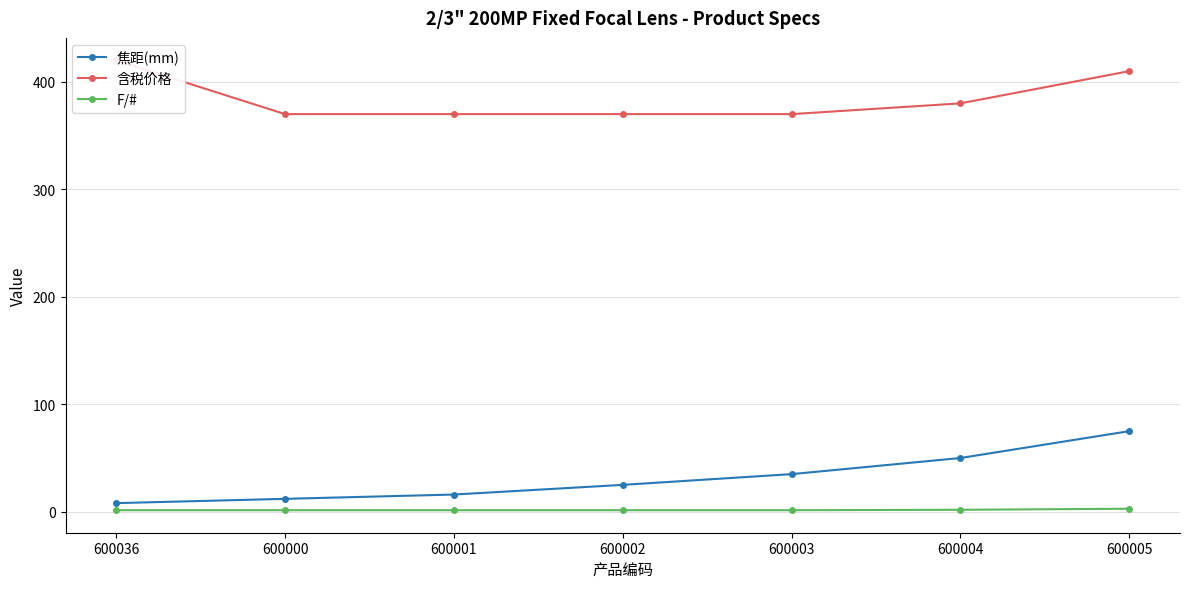

True or false: 焦距(mm) and F/# cross at least once.

False